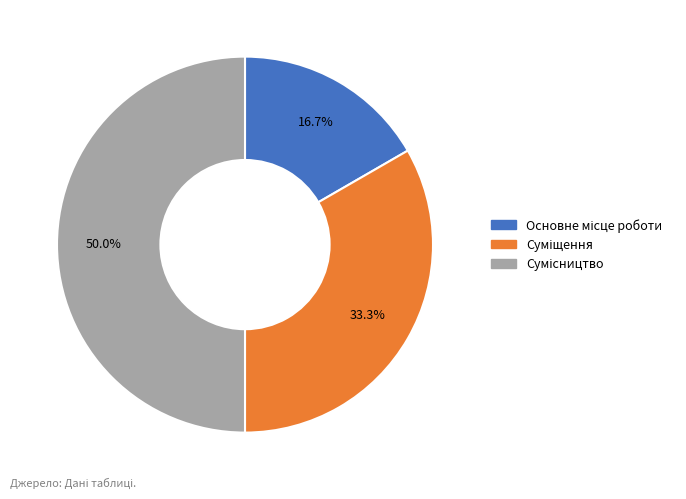

To the nearest percent, what is the difference between the largest and smallest slice percentages?

33%